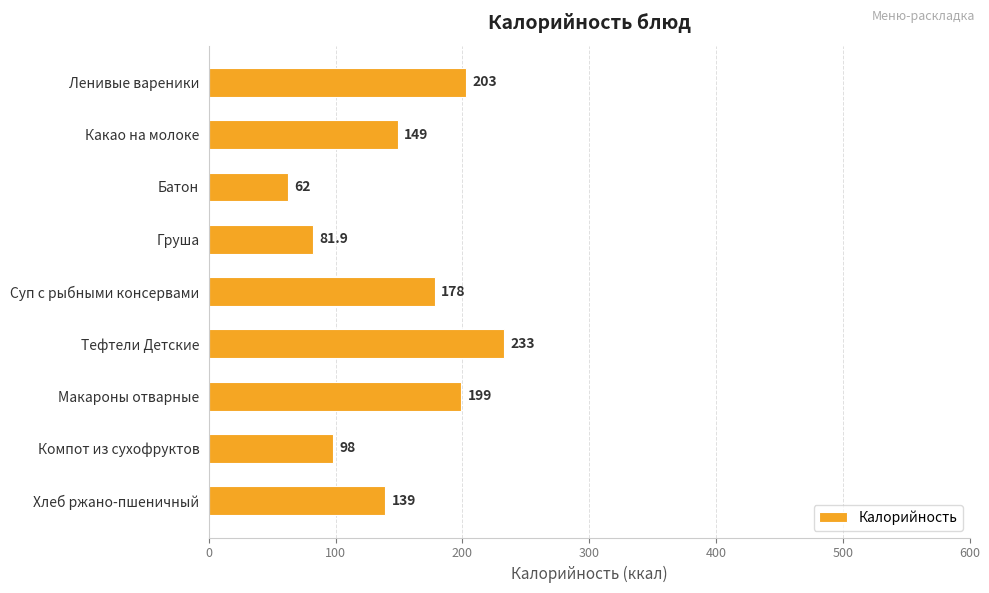

Which category has the lowest value across all series?

Батон